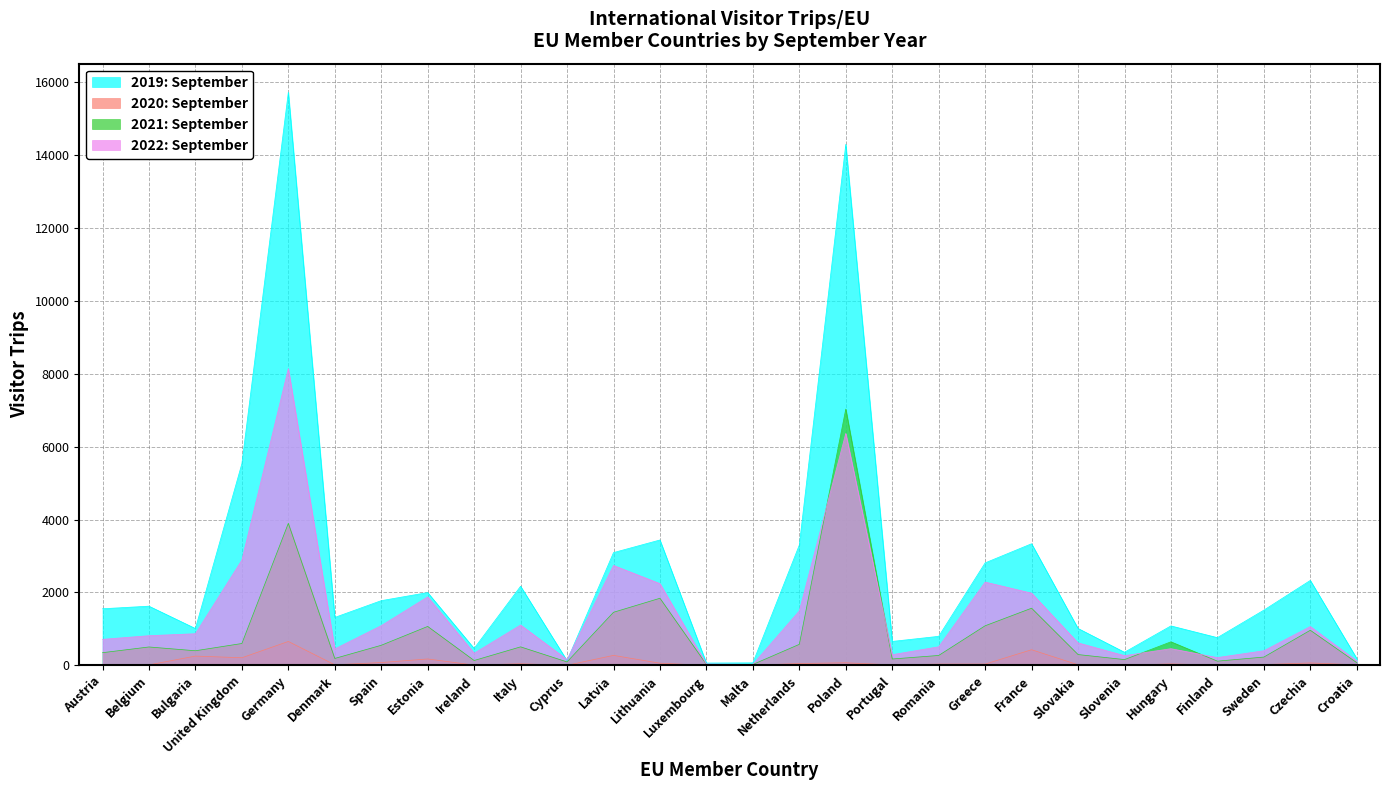

Is the value of 2021: September at Lithuania greater than the value of 2019: September at Spain?

Yes